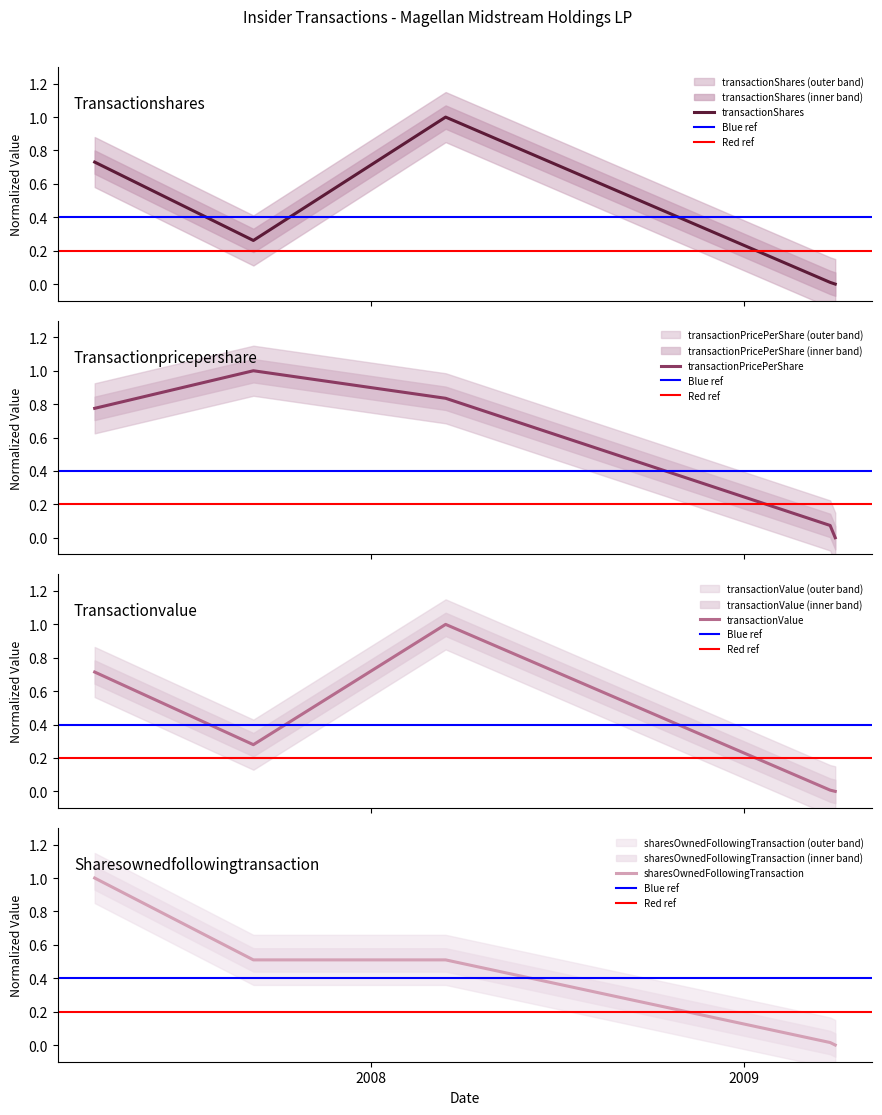

At how many categories does at least one series exceed 0?

4